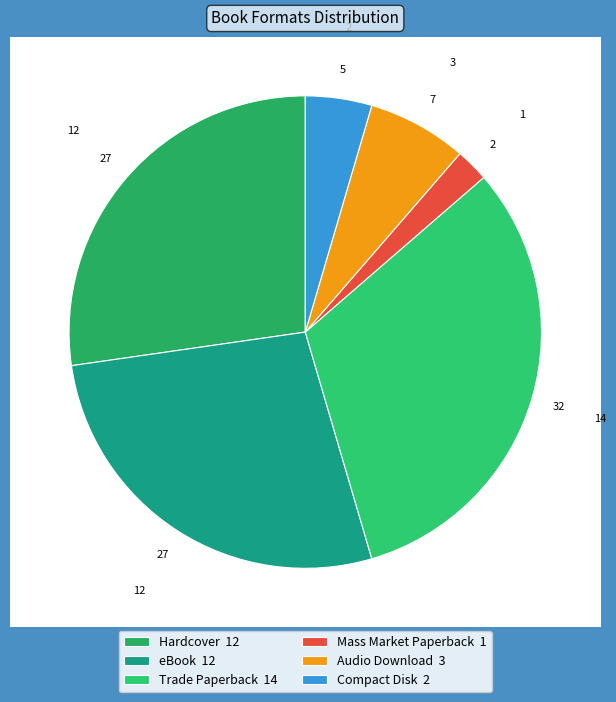

To the nearest percent, what portion does Compact Disk represent?

5%